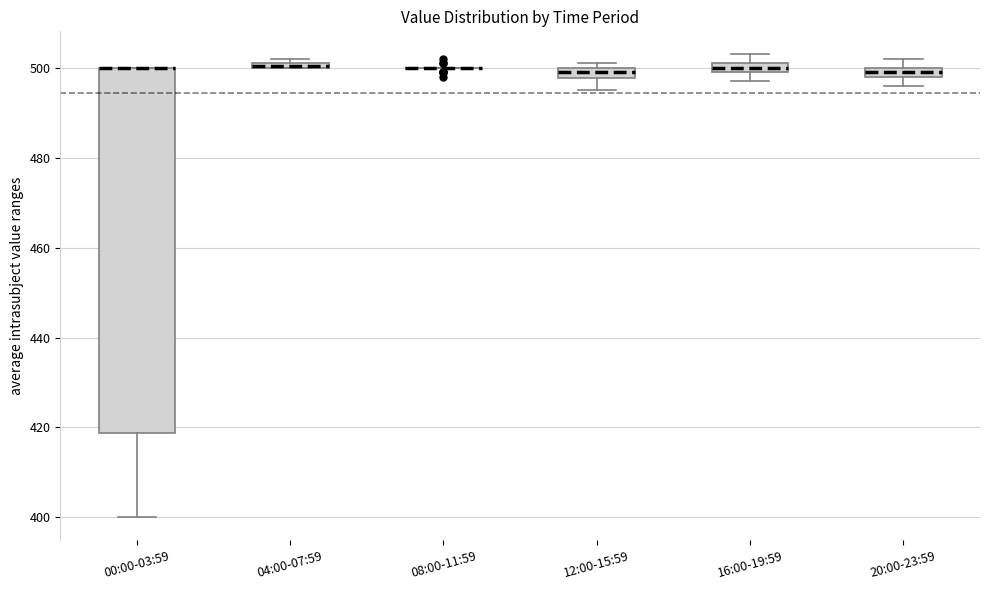

Where is the upper edge of the box for 04:00-07:59 on the y-axis? The values are not printed on the chart, so give them approximately, as read against the axis.

502